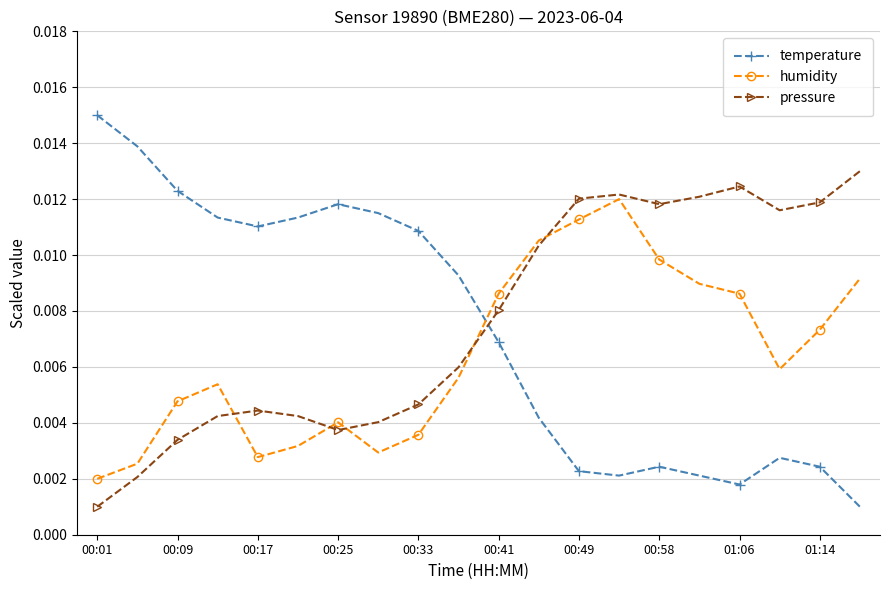

List the series in order of their peak value, lowest first.

humidity, pressure, temperature